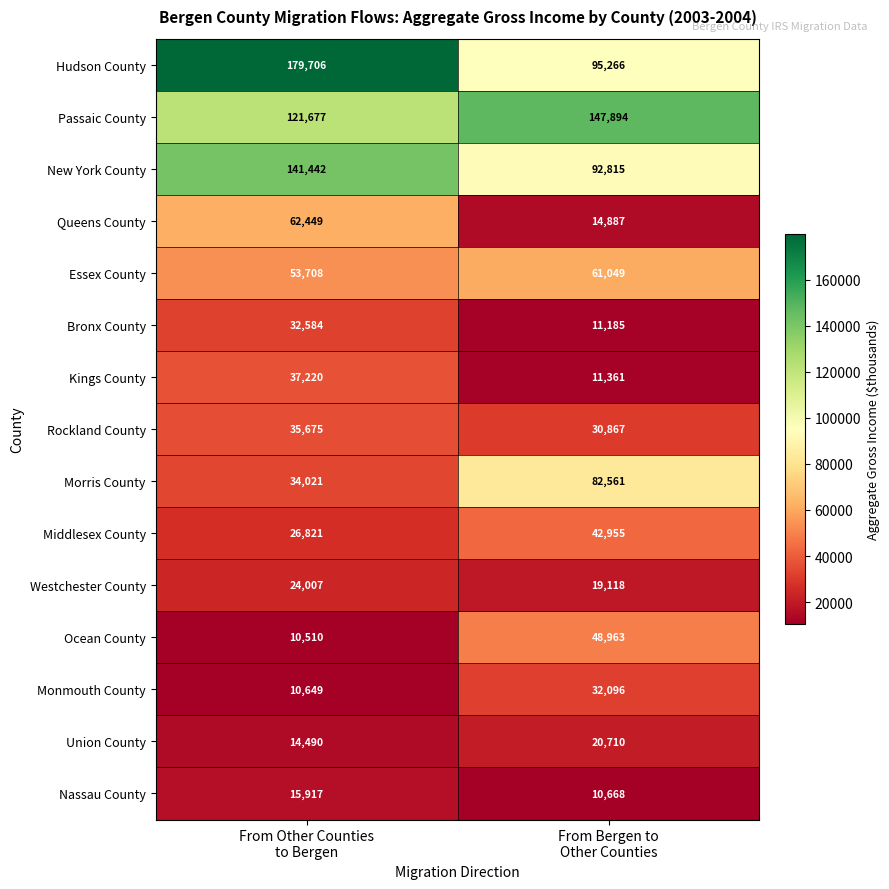

Which series has the widest spread of values?

Hudson County